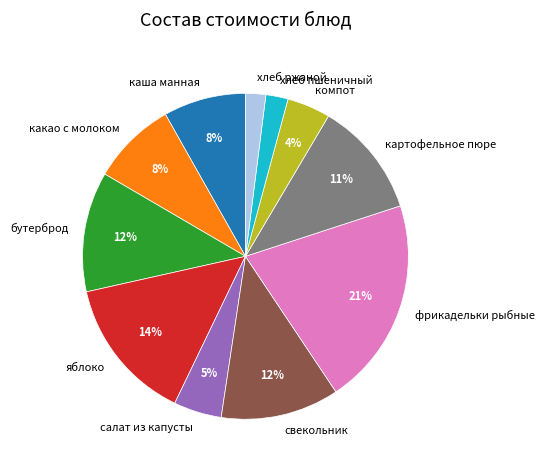

True or false: бутерброд accounts for 19% of the total.

False